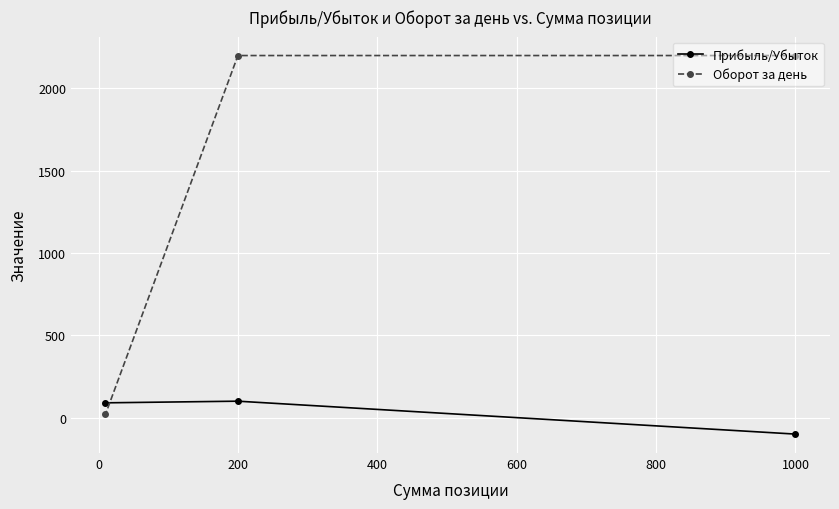

Rank the series by their maximum value, from highest to lowest.

Оборот за день, Прибыль/Убыток